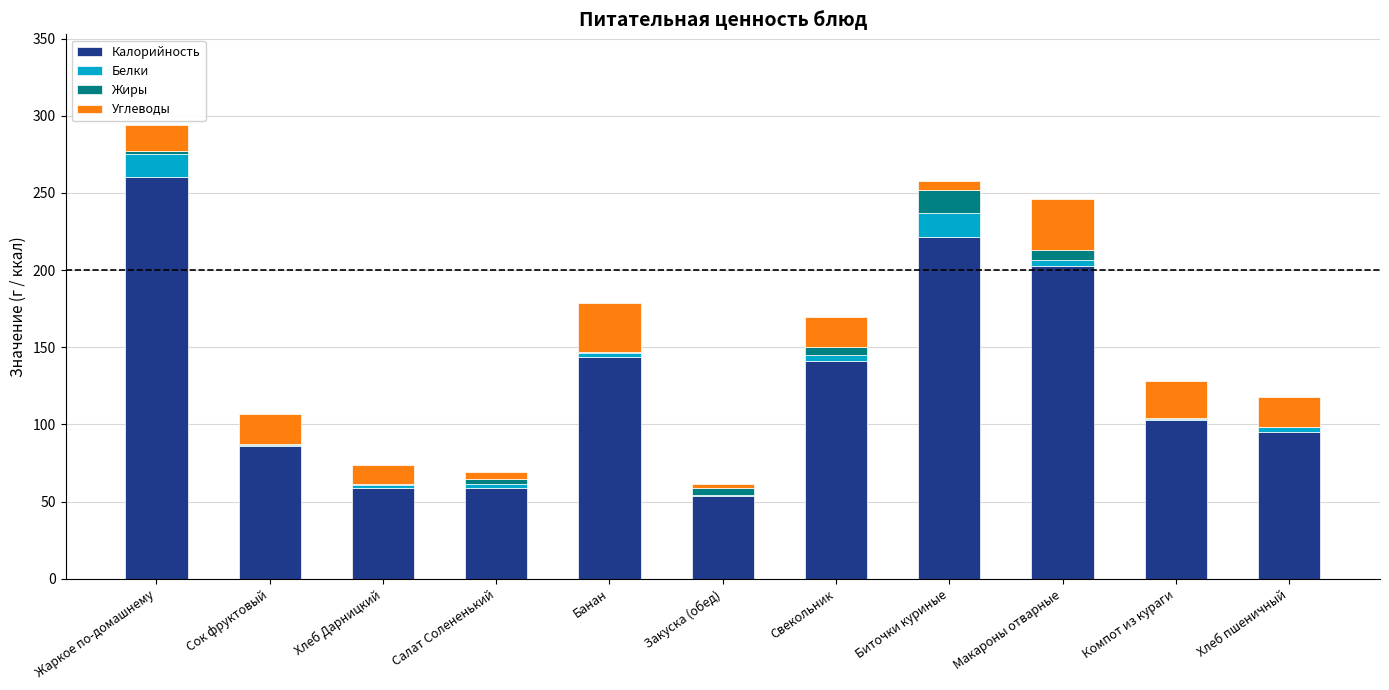

At which label does Калорийность reach its peak?

Жаркое по-домашнему